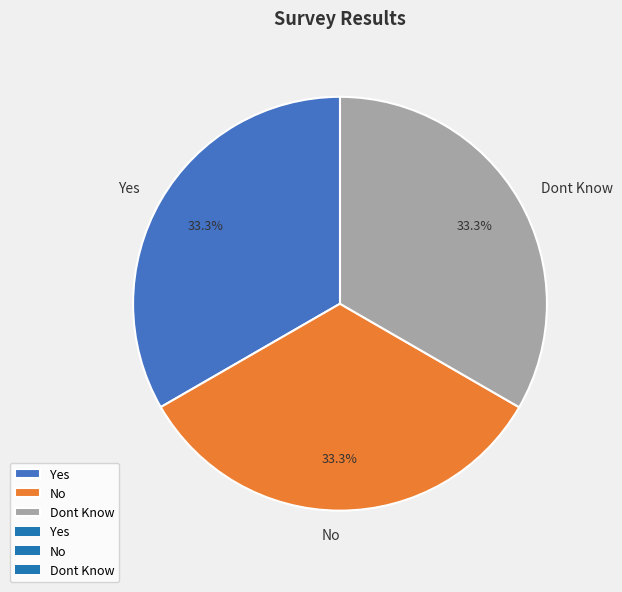

Does any single category account for the majority?

No